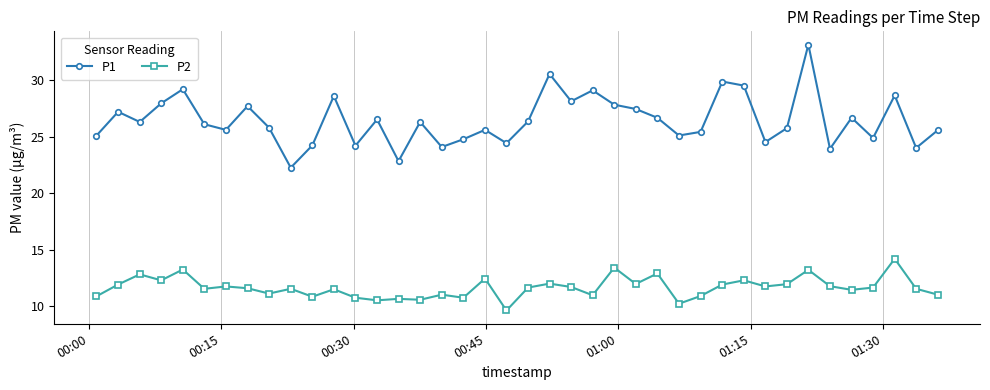

Which series has the widest spread of values?

P1